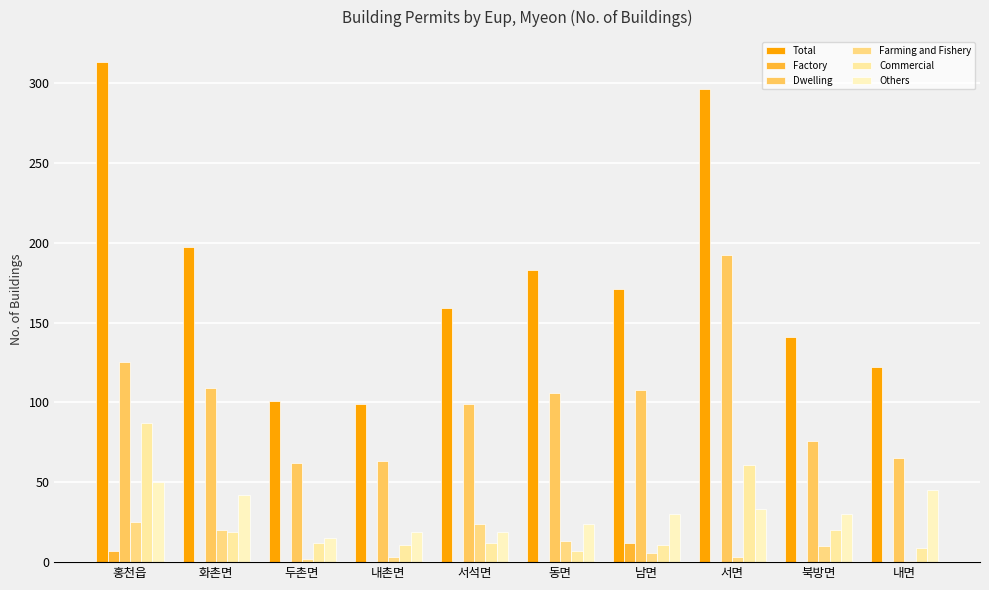

Where does the Dwelling series first go above 106?

홍천읍